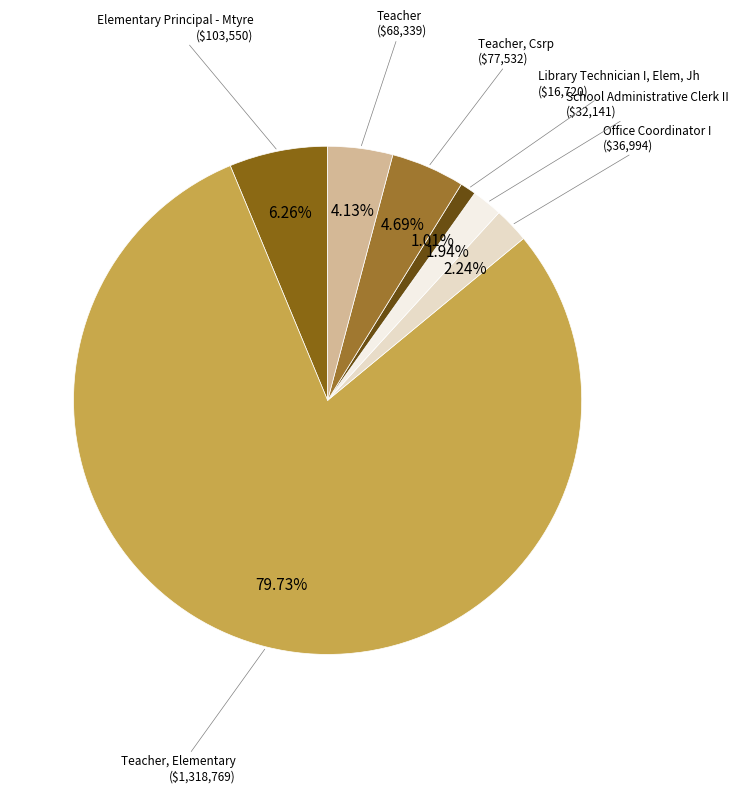

To the nearest percent, what percentage of the pie is Teacher, Csrp?

5%